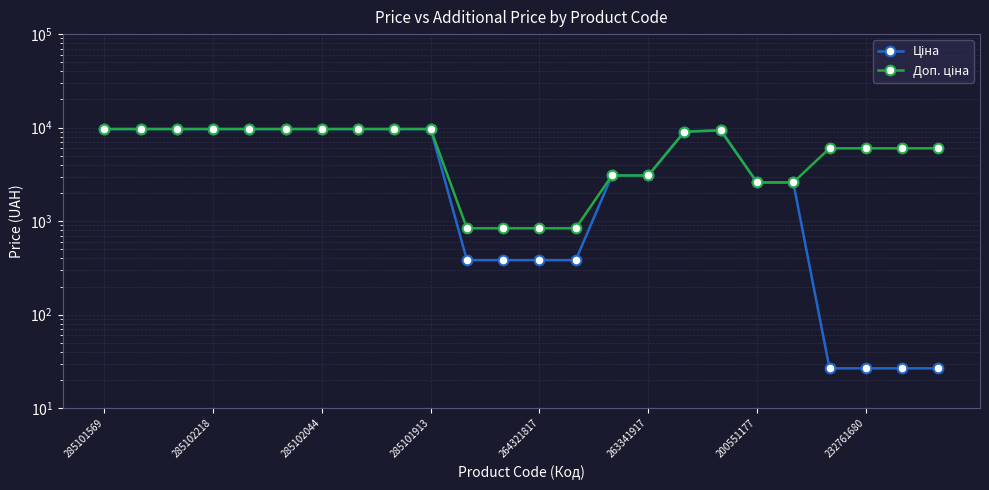

What are all the series names shown in the legend?

Ціна, Доп. ціна